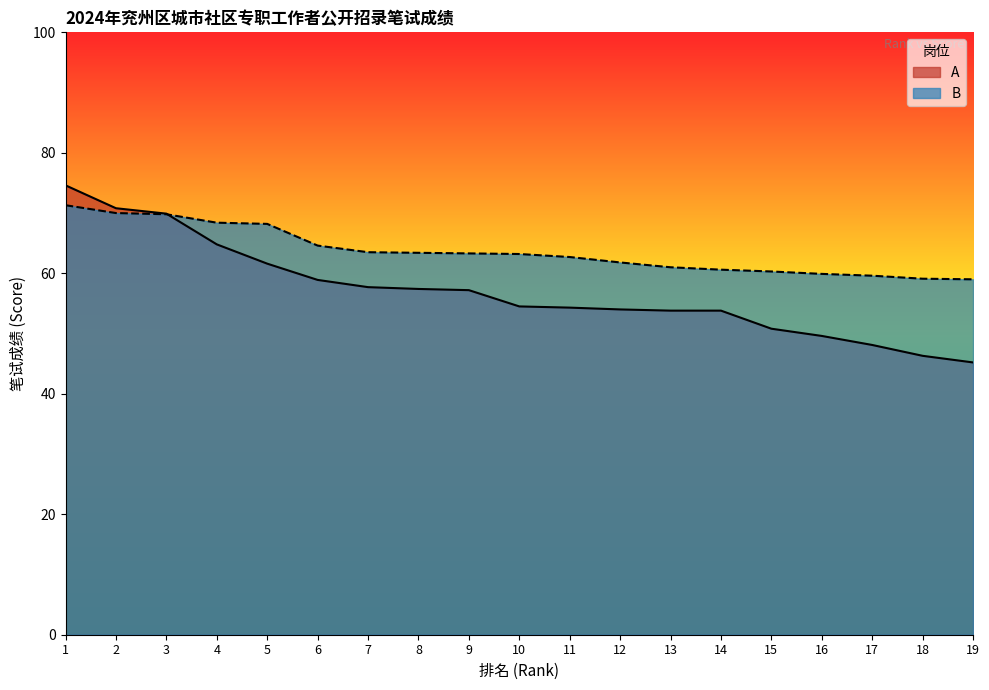

Does the chart display data point markers on the line(s)?

No